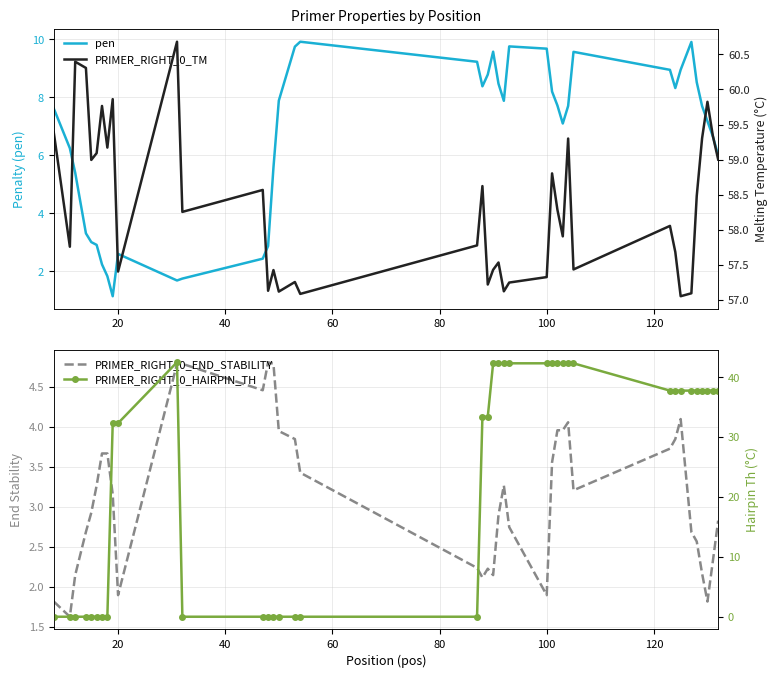

What is the minimum value for pen?

1.1